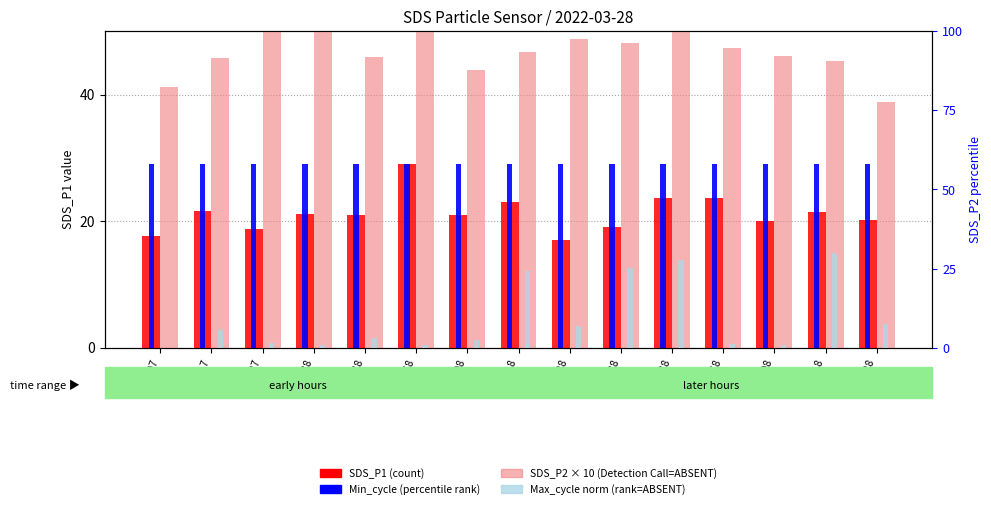

How many data points in SDS_P1 (count) are less than 20?

4